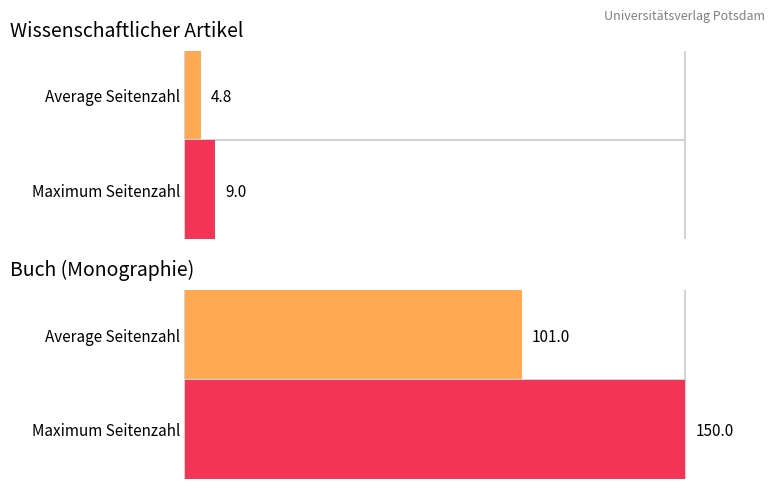

How many bars are there in each group?

2